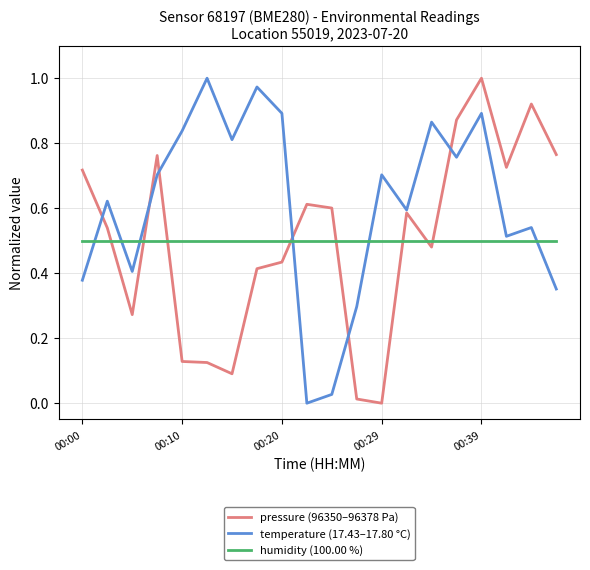

Which series ends up on top after the final intersection of humidity (100.00 %) and temperature (17.43–17.80 °C)?

humidity (100.00 %)